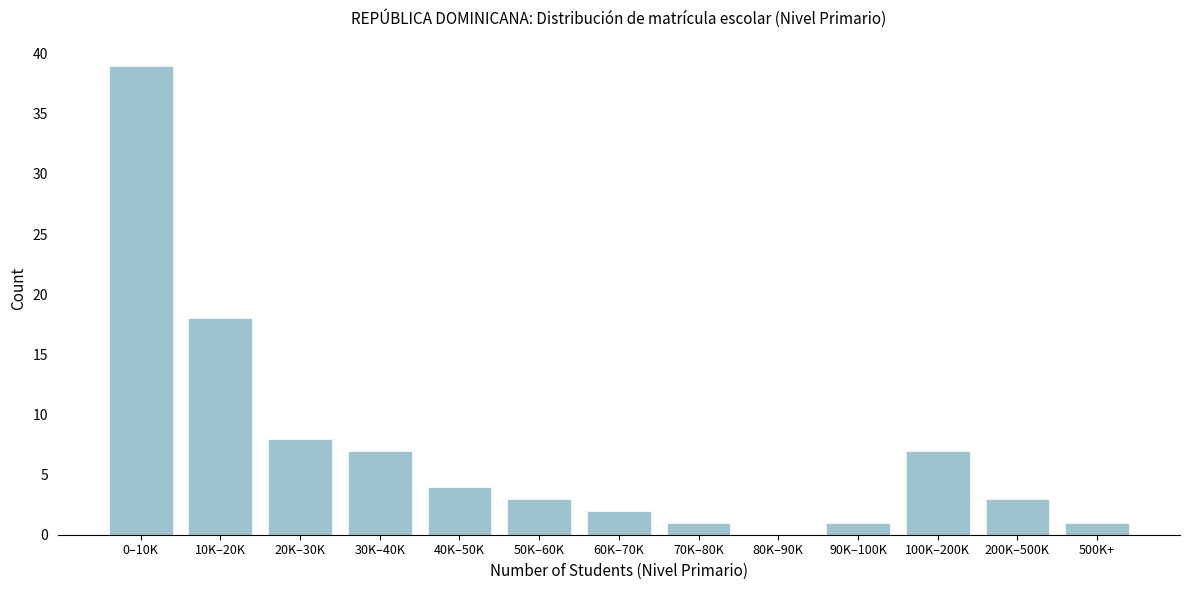

Reading right to left, list all the values displayed in this chart.

500K+=1	200K–500K=3	100K–200K=7	90K–100K=1	80K–90K=0	70K–80K=1	60K–70K=2	50K–60K=3	40K–50K=4	30K–40K=7	20K–30K=8	10K–20K=18	0–10K=39